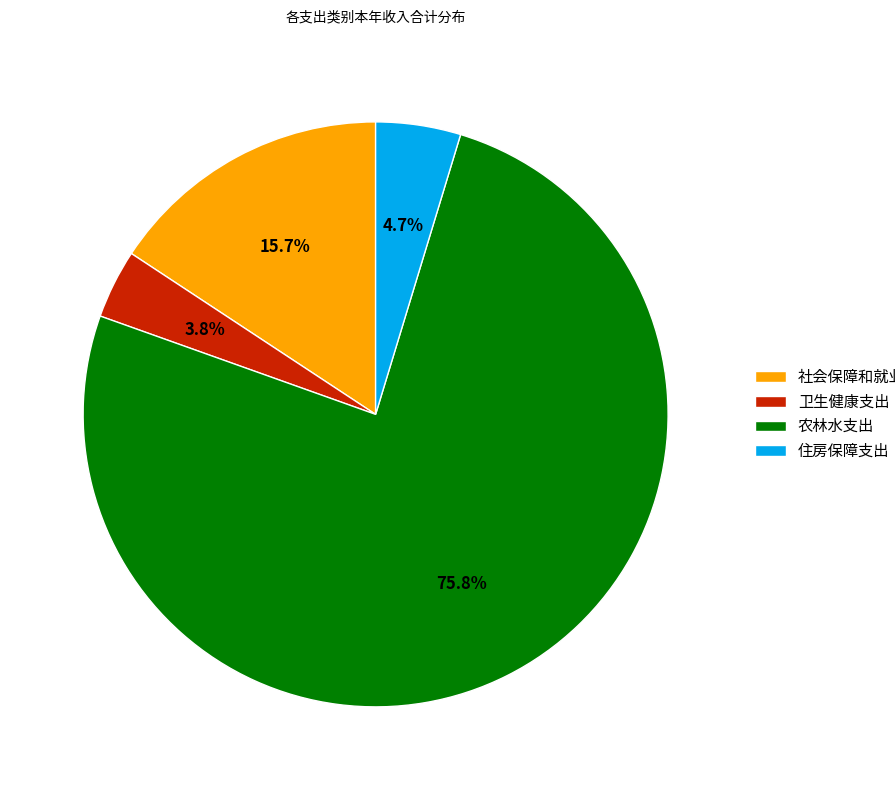

What is the largest slice in the pie chart?

农林水支出